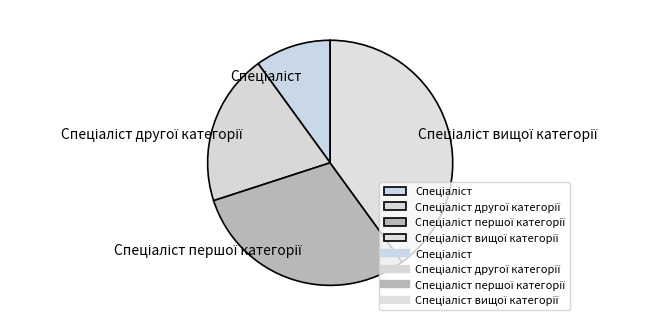

Is there any slice that represents more than half of the pie?

No